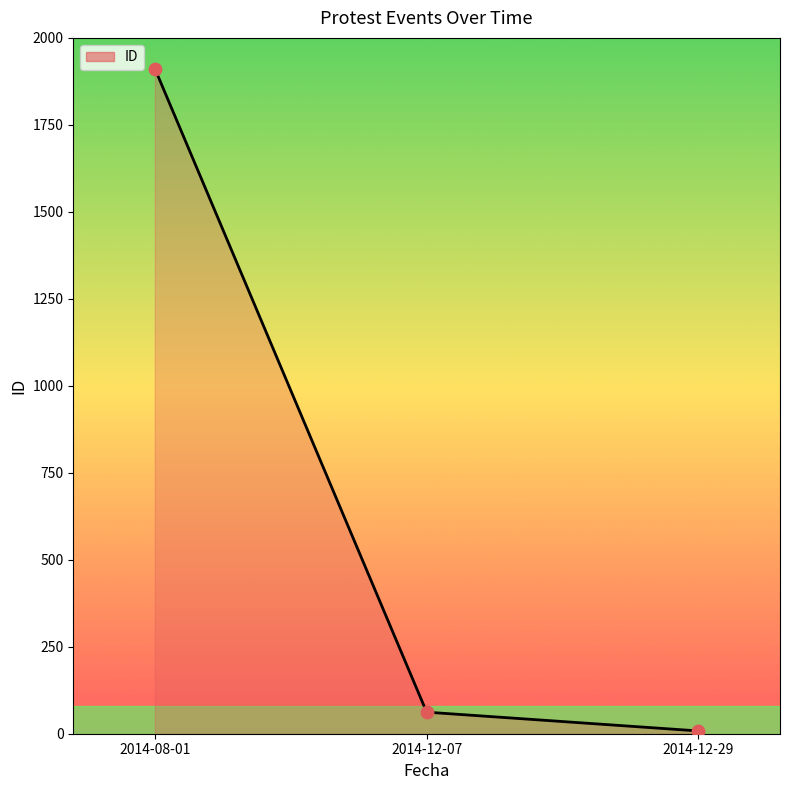

What is the change in value from 2014-08-01 to 2014-12-29?

-1904